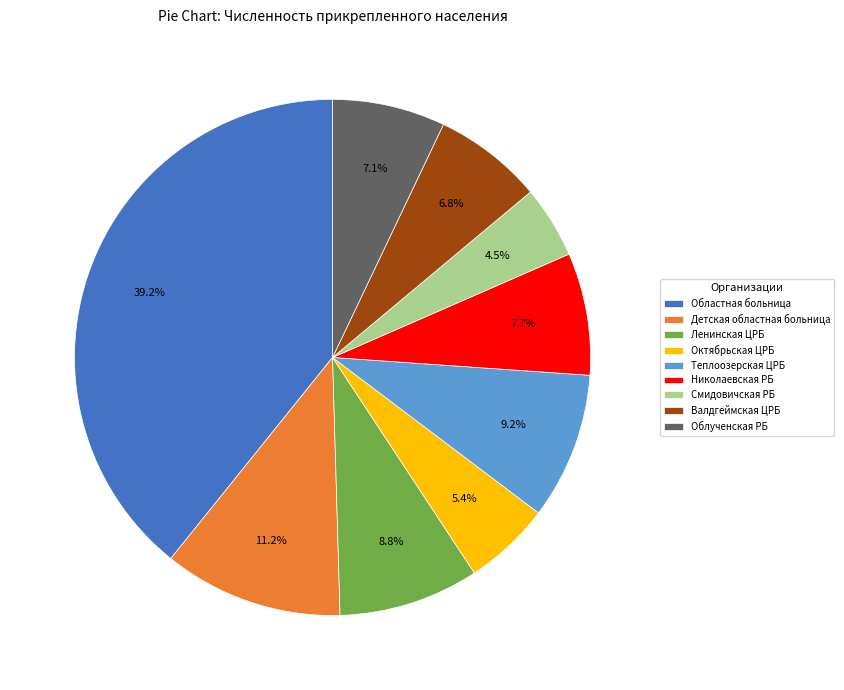

What is the ratio of the value at Теплоозерская ЦРБ to the value at Ленинская ЦРБ?

1.0